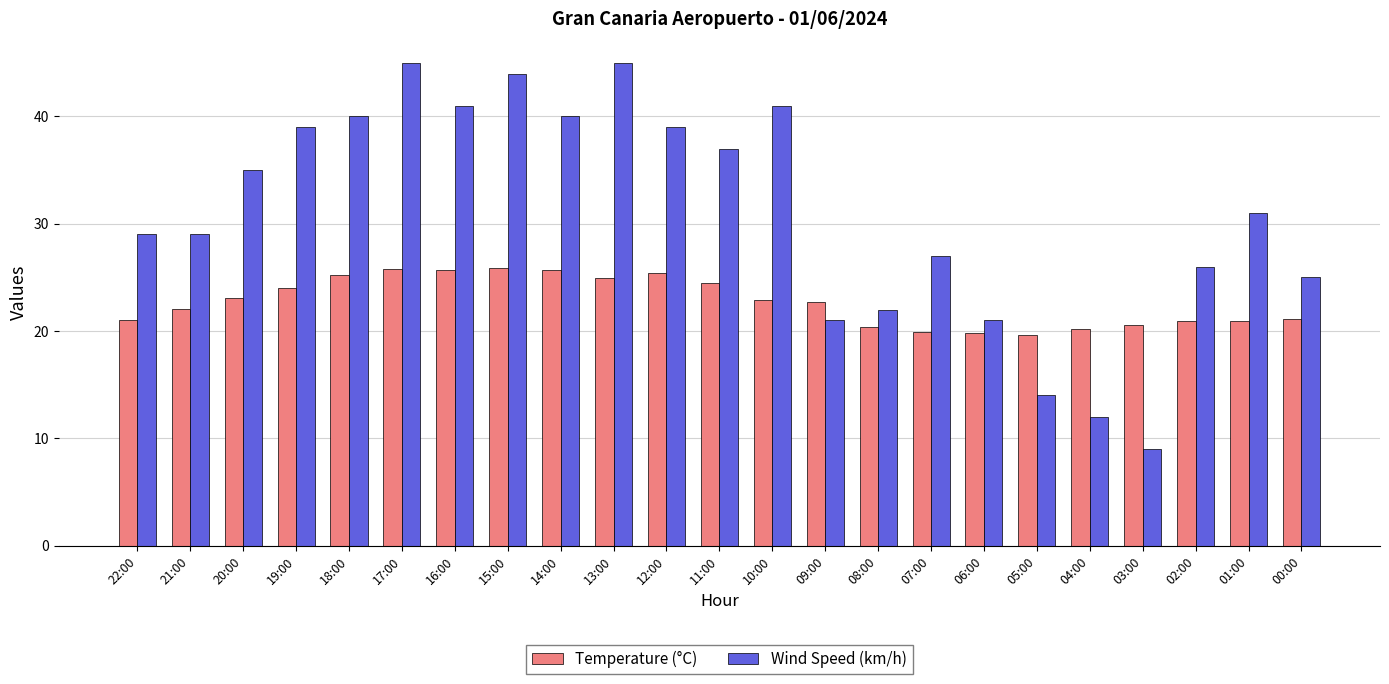

How many bars are there in each group?

2